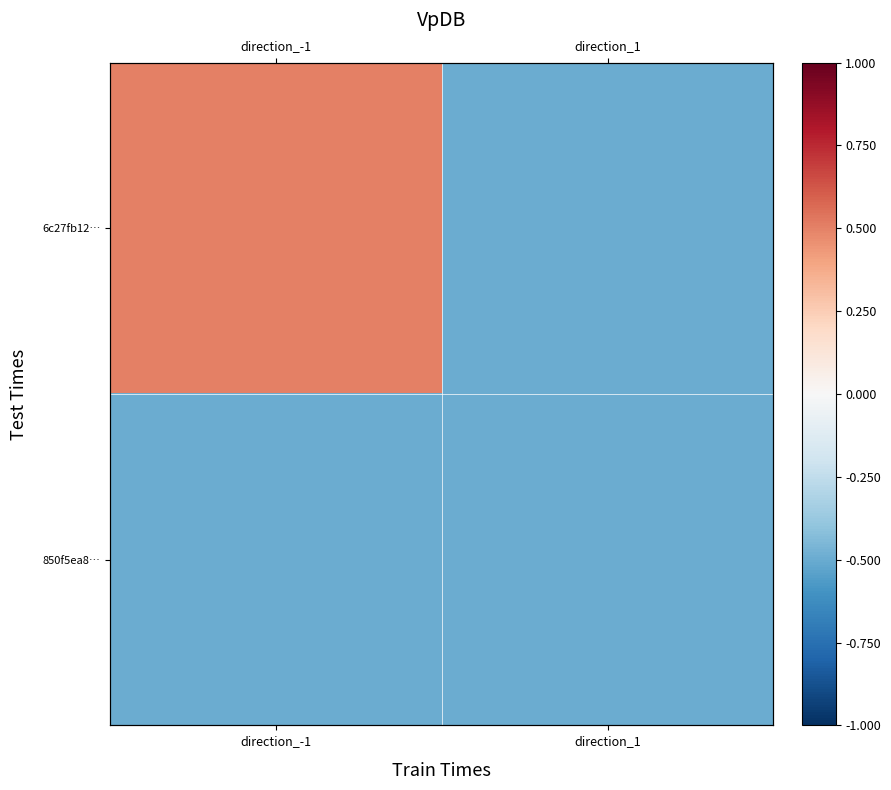

How many 6c27fb12… values are between 0 and 1?

1